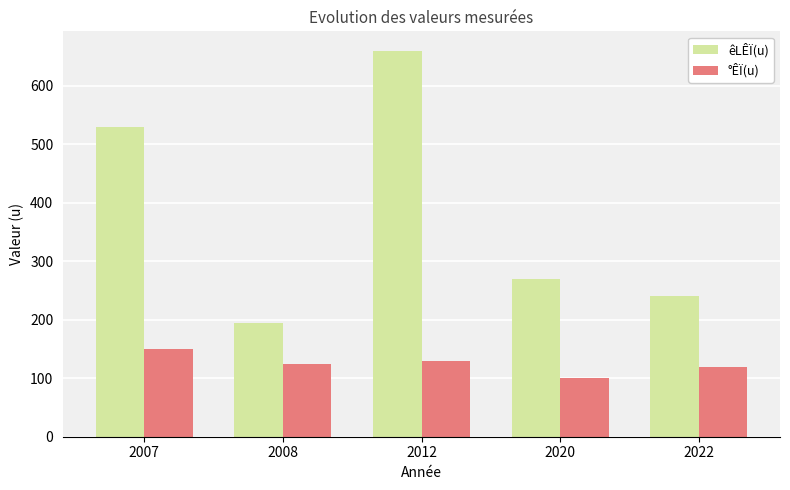

What is the average value of the °ÊÏ(u) series?

125